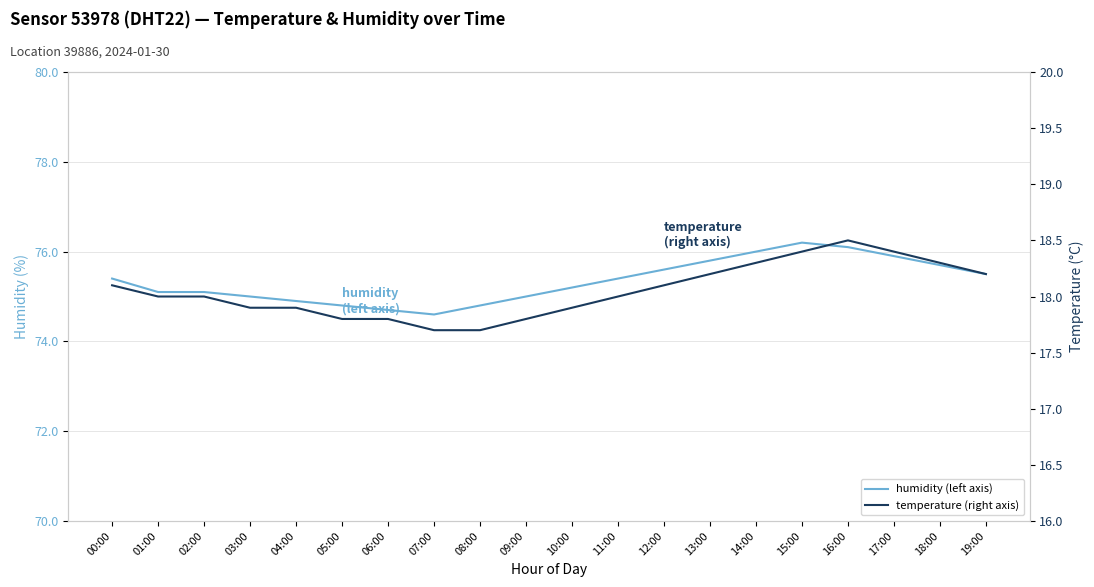

What is the difference between the second highest and second lowest values in the temperature (right axis) series?

0.7